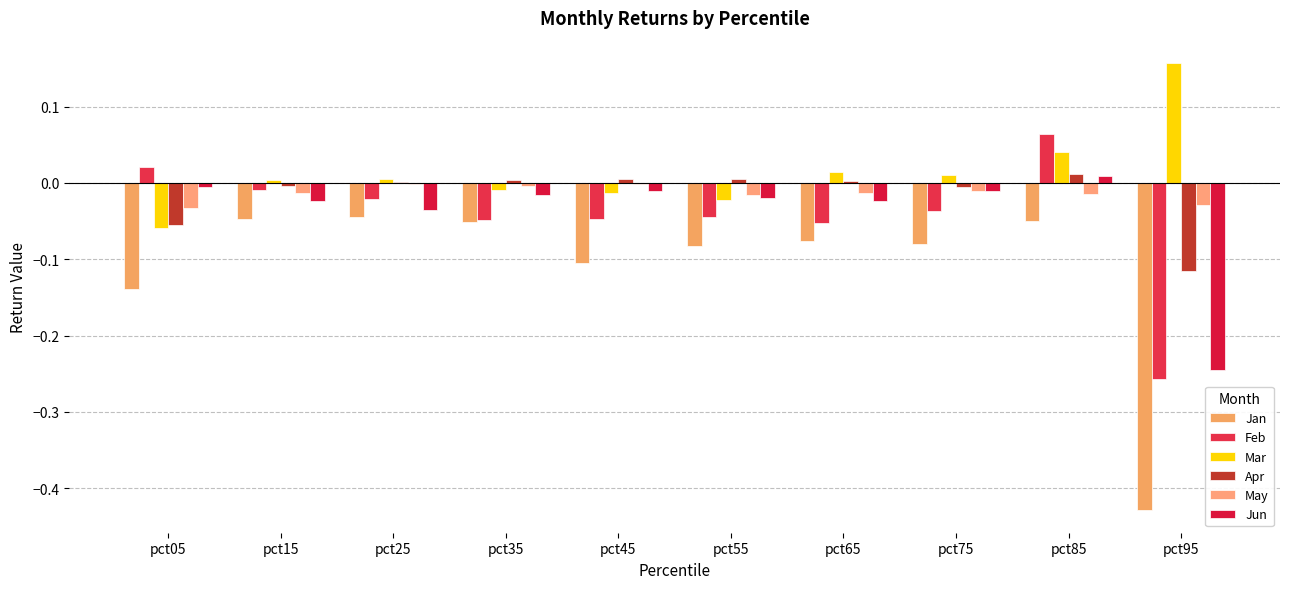

What is the difference between the maximum and minimum values in the Mar series?

0.2